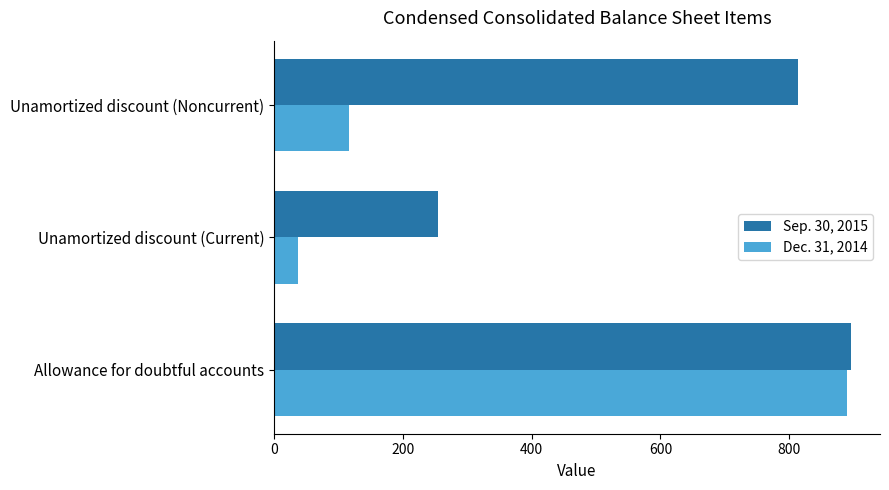

What is the total value across all series at Allowance for doubtful accounts?

1786